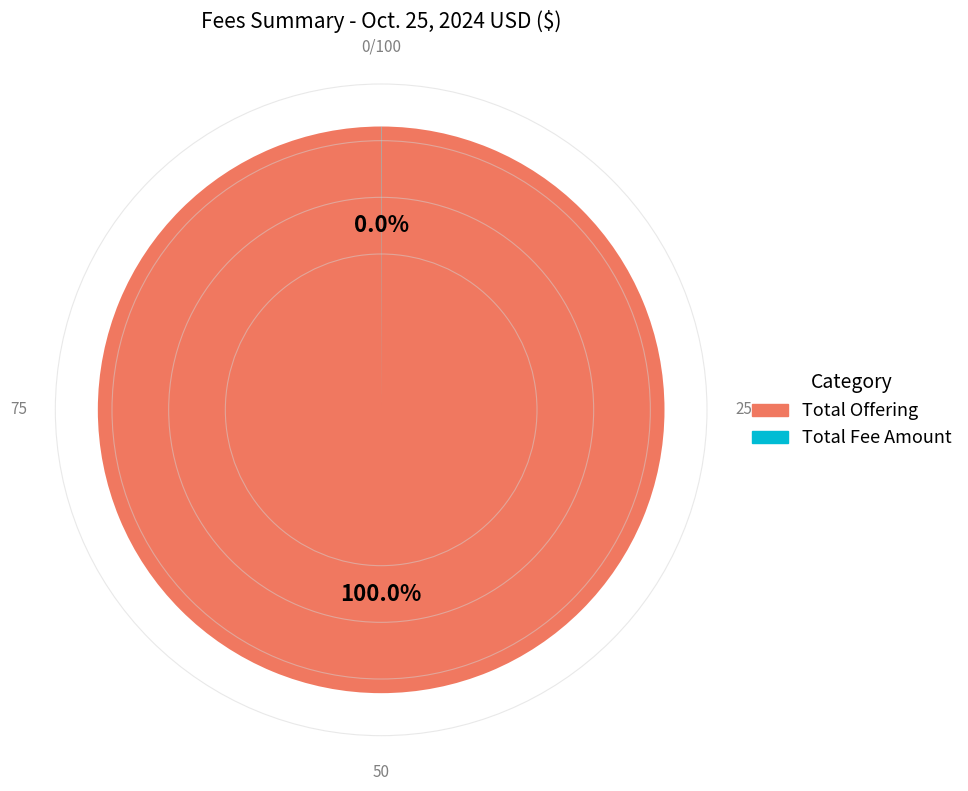

Is there a majority slice in this chart?

Yes